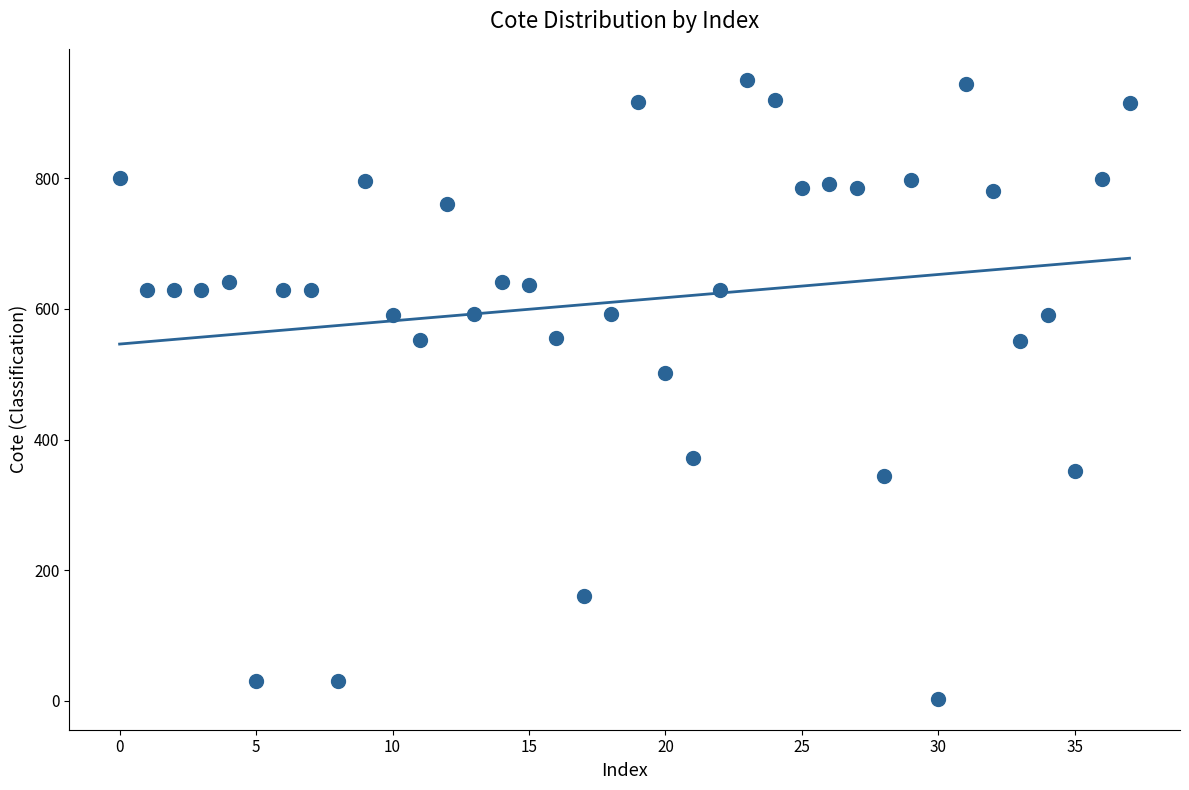

What Y value in the scatter plot is closest to 477?

502.0